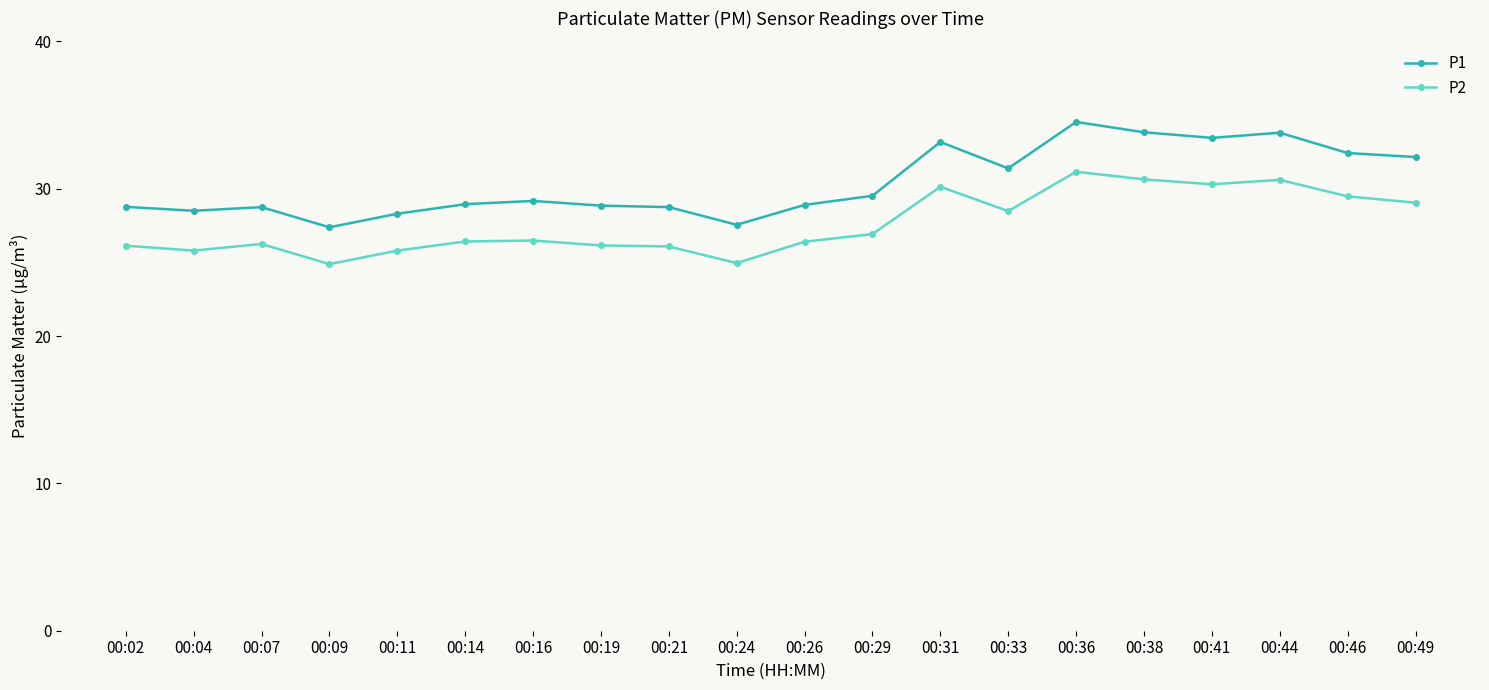

Rank the series by their average value, from highest to lowest.

P1, P2